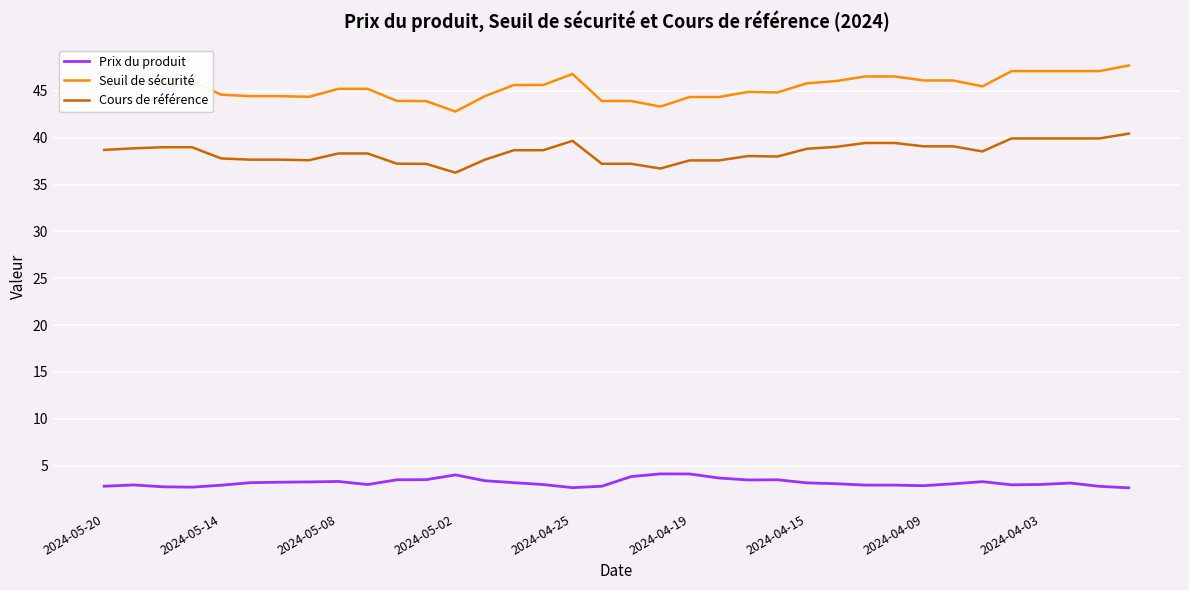

True or false: Seuil de sécurité and Cours de référence intersect in this chart.

False